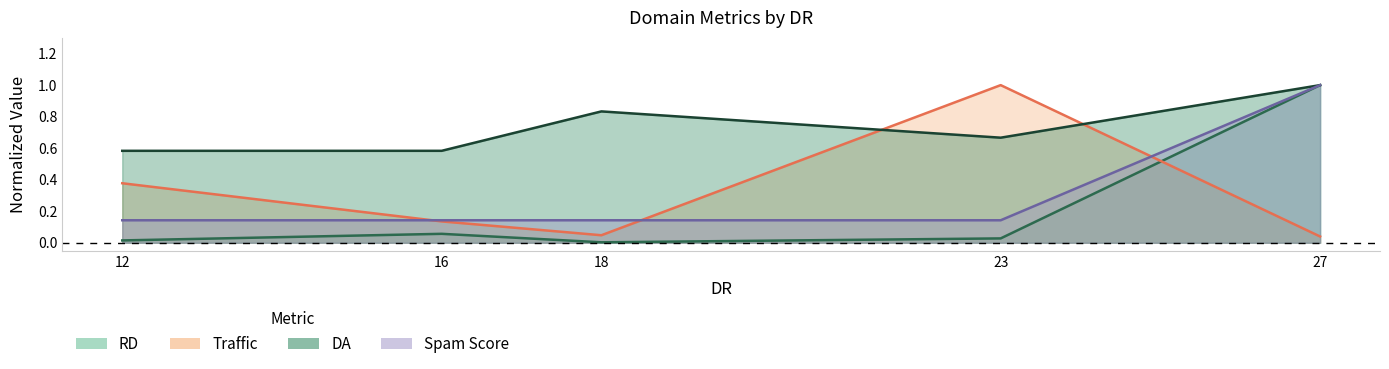

What are all the series names shown in the legend?

RD, Traffic, DA, Spam Score